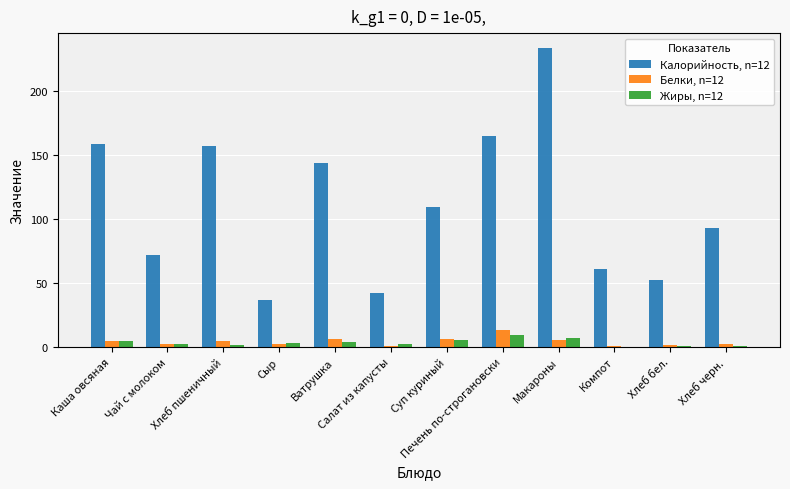

What is the total value across all series at Суп куриный?

121.1